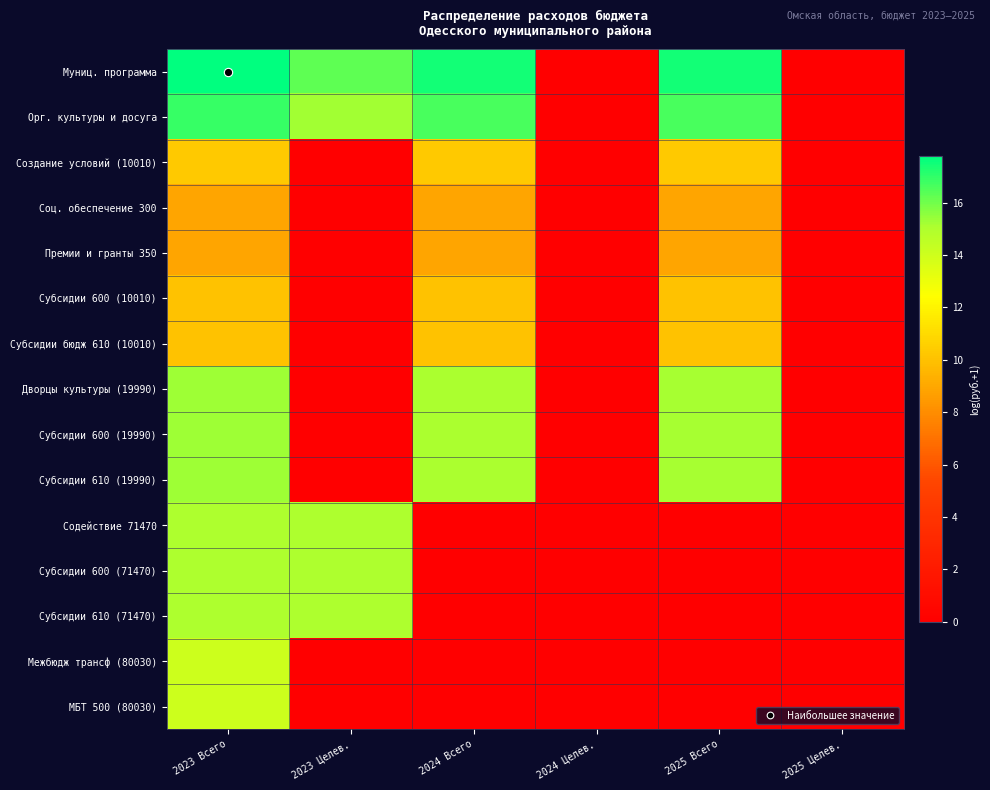

Which series changed the most between 2023 Всего and 2023 Целев.?

Дворцы культуры (19990)